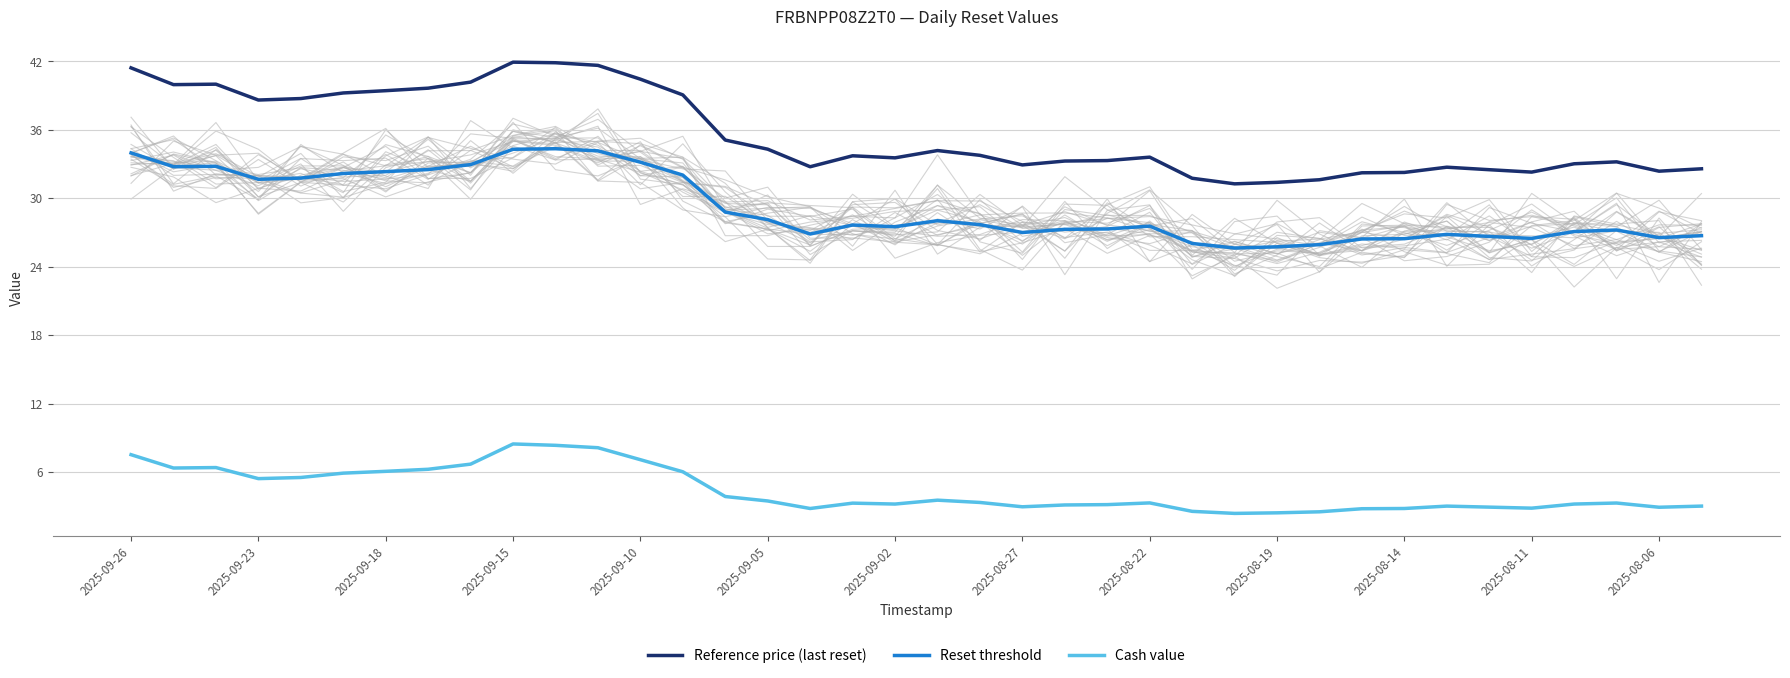

What is the maximum value for Reset threshold?

34.4